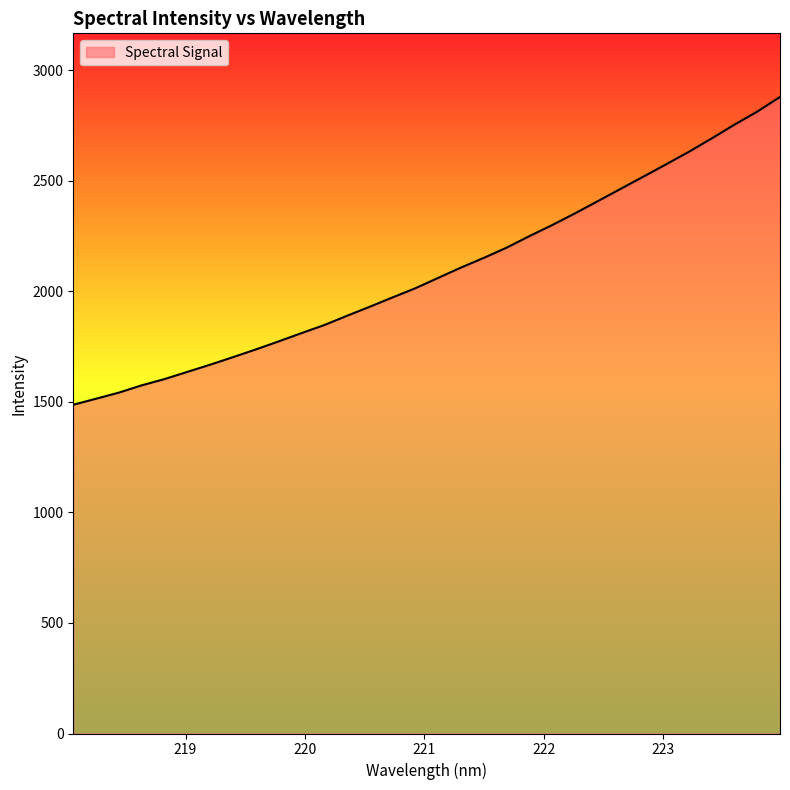

What is the difference between the maximum and minimum values?

1392.4